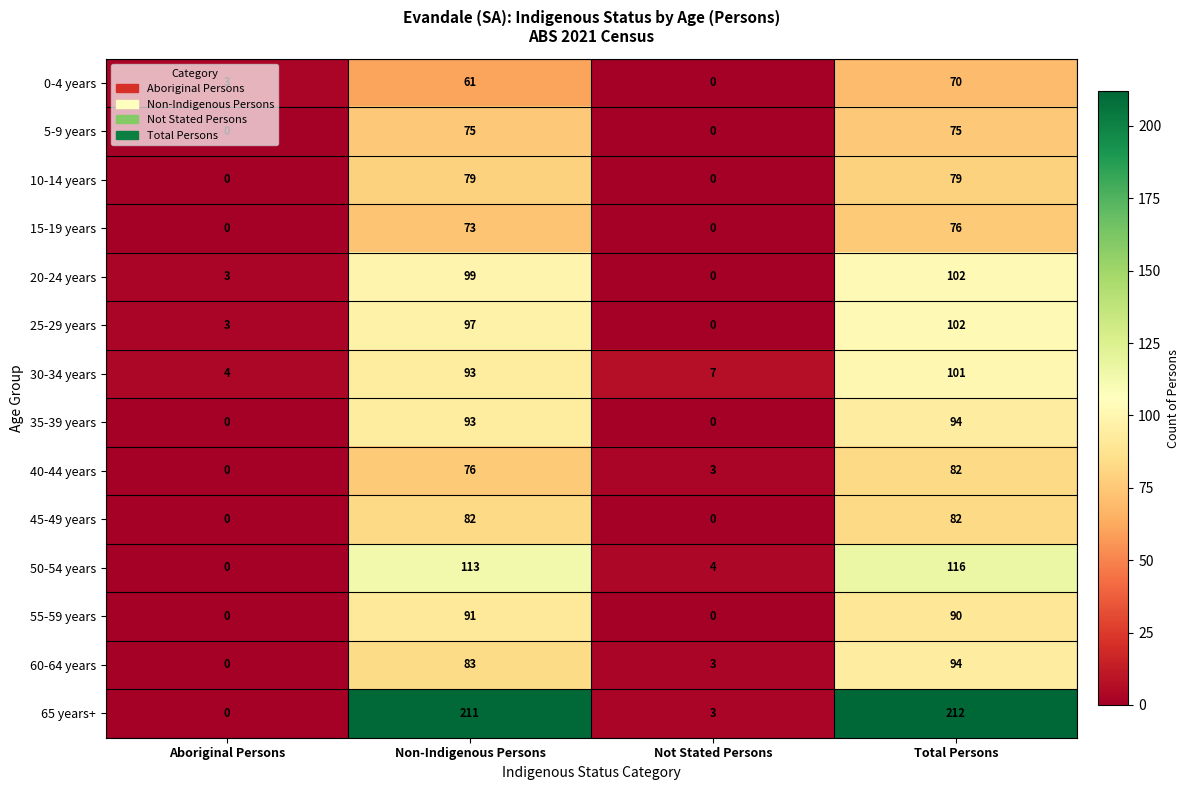

List the labels in order of 40-44 years value, largest first.

Total Persons, Non-Indigenous Persons, Not Stated Persons, Aboriginal Persons